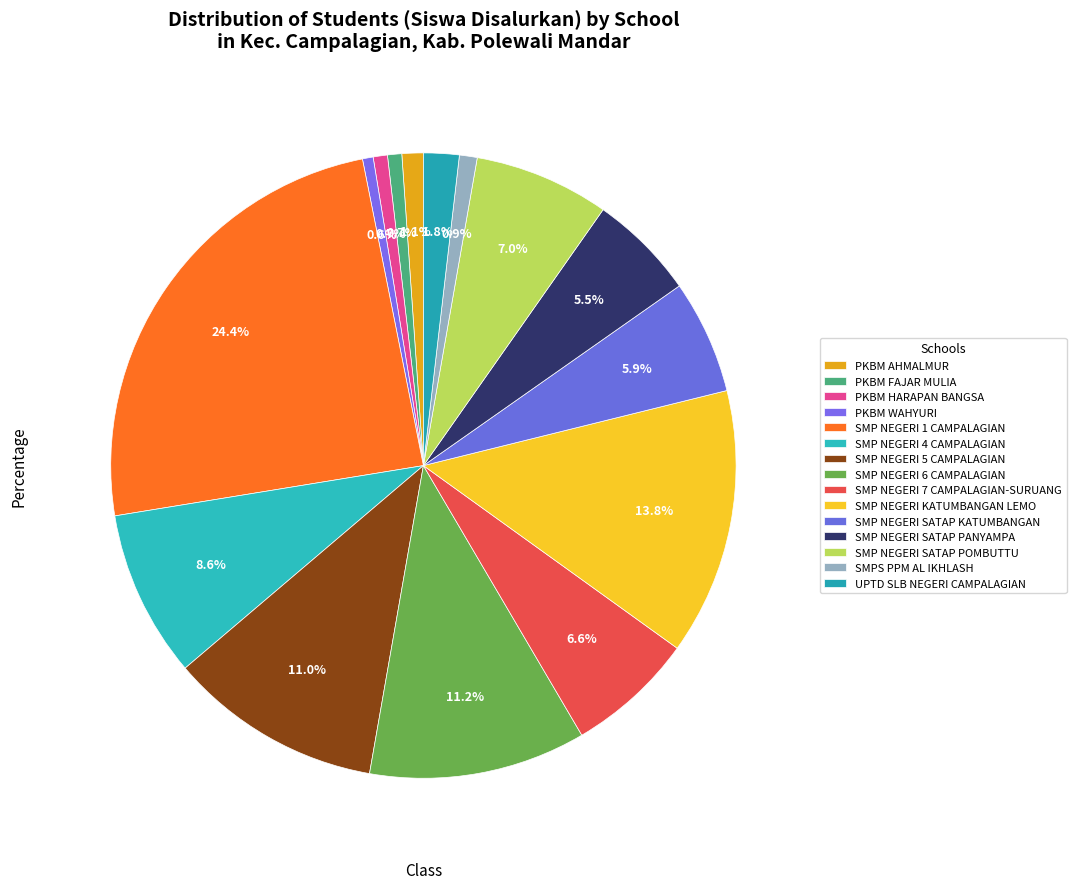

Which slice is the largest?

SMP NEGERI 1 CAMPALAGIAN